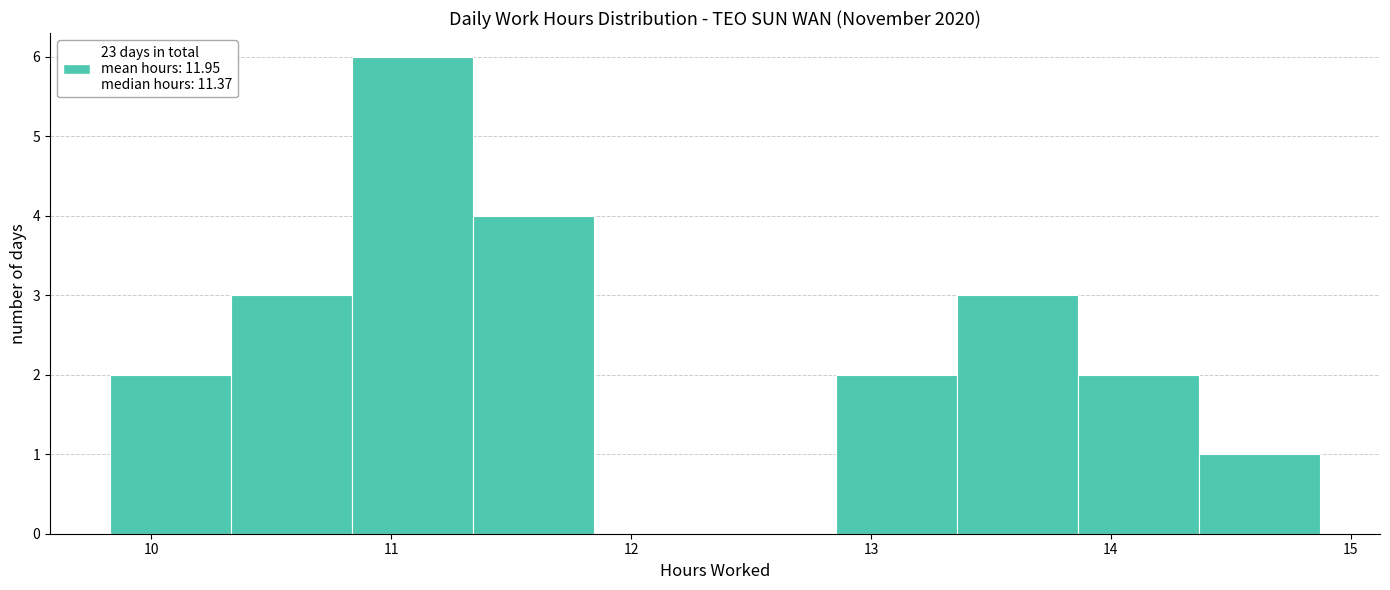

What is the height of the bar covering 11.3 to 11.8 on the x-axis? Neither the bar edges nor the heights are printed on the chart, so give them approximately, as read against the axes.

4